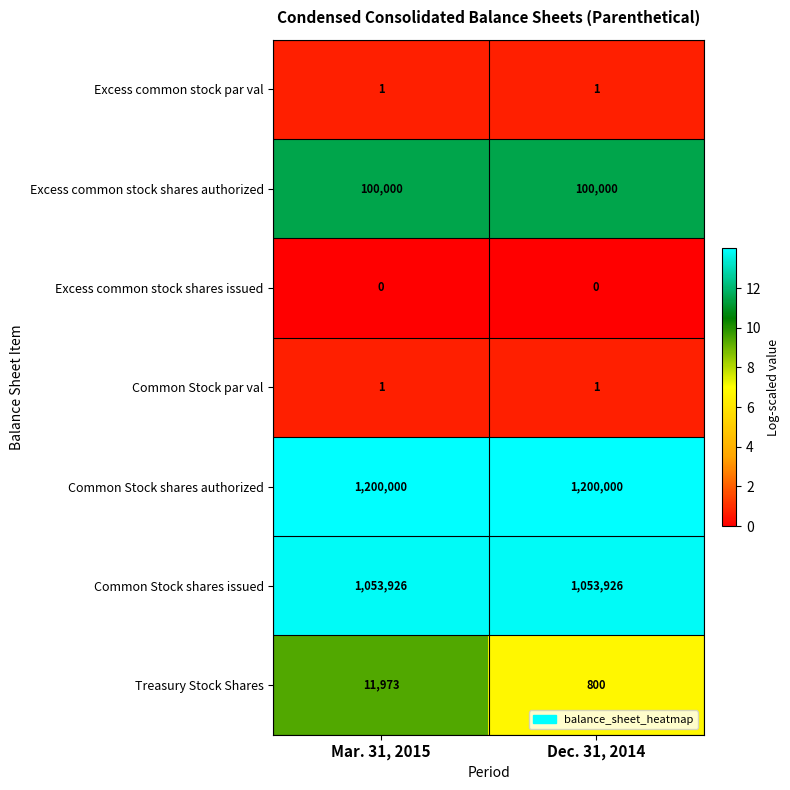

Rank the categories by Treasury Stock Shares value from highest to lowest.

Mar. 31, 2015, Dec. 31, 2014